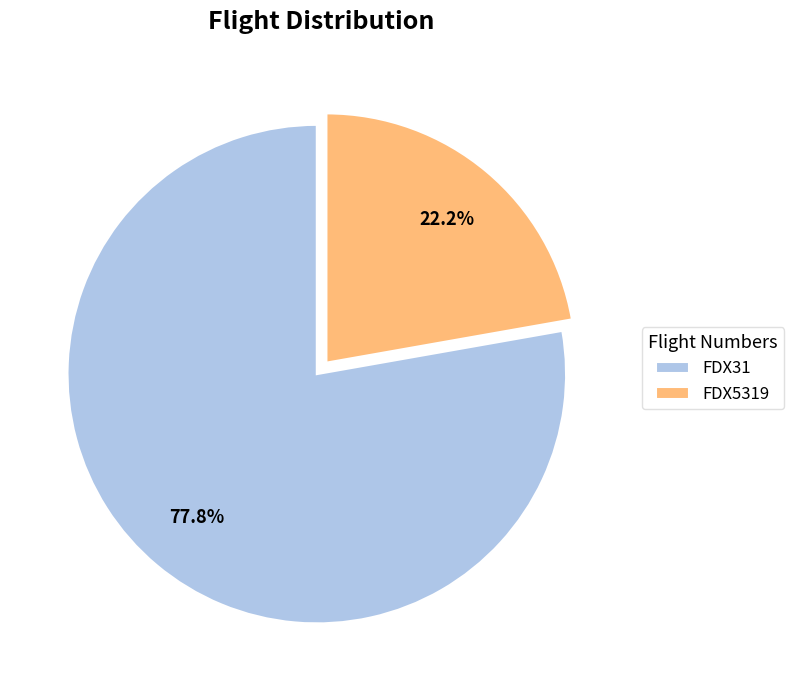

What is the largest slice in the pie chart?

FDX31